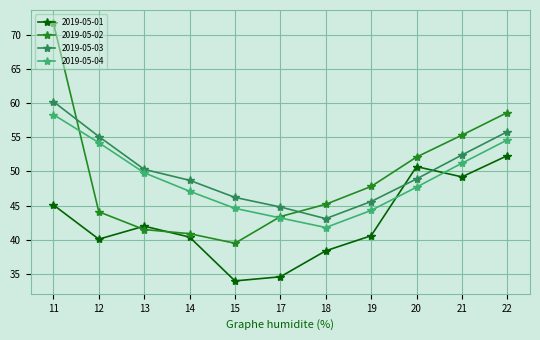

How many data points in 2019-05-02 are above 45?

6